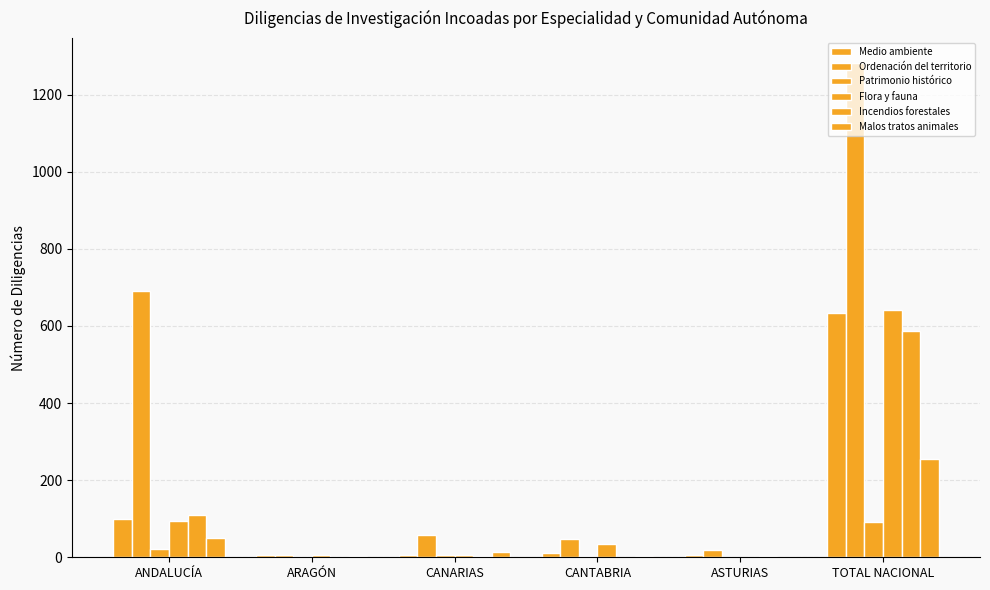

How many groups of bars are there?

6